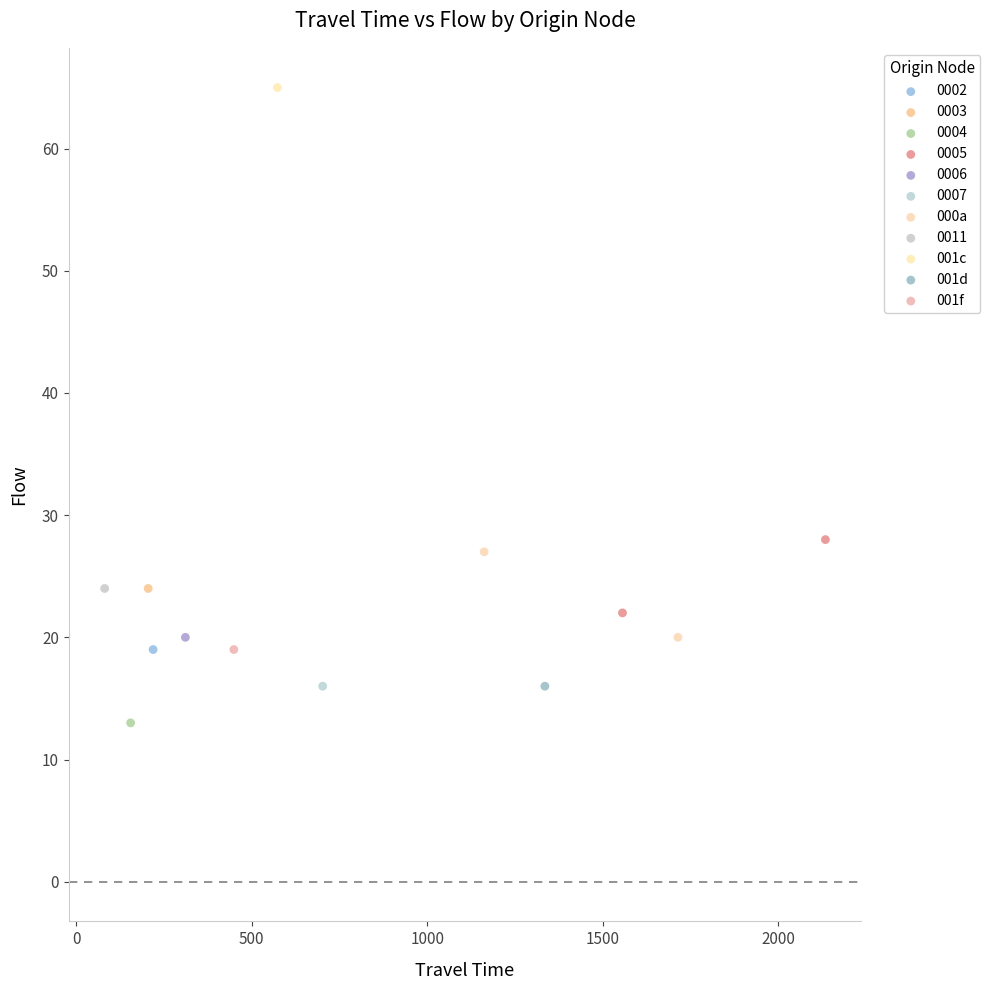

What are all the series names shown in the legend?

0002, 0003, 0004, 0005, 0006, 0007, 000a, 0011, 001c, 001d, 001f